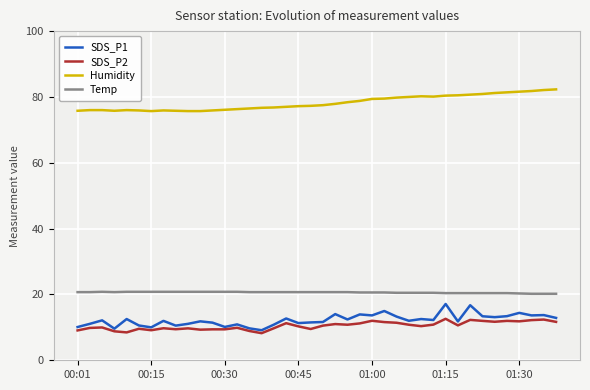

What is the sum of all Humidity values?

3128.6